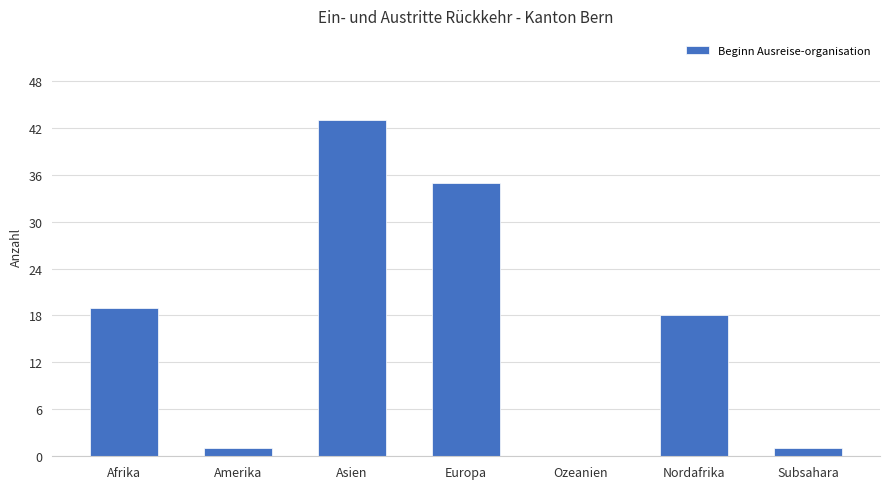

What is the maximum value shown in the chart?

43